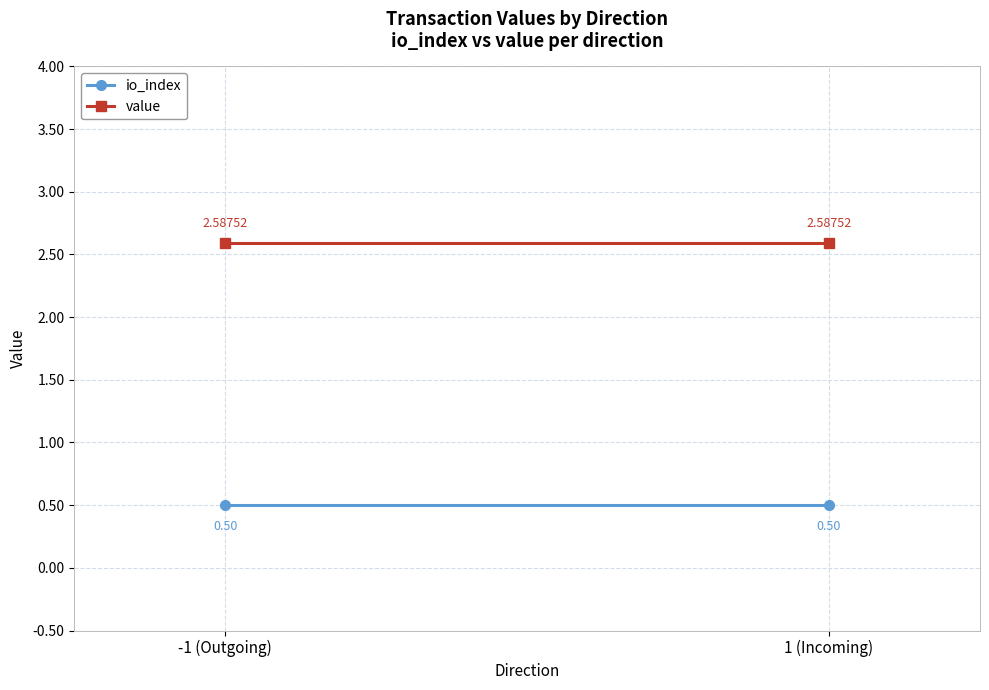

What is the label of the 2nd point from the right?

-1 (Outgoing)